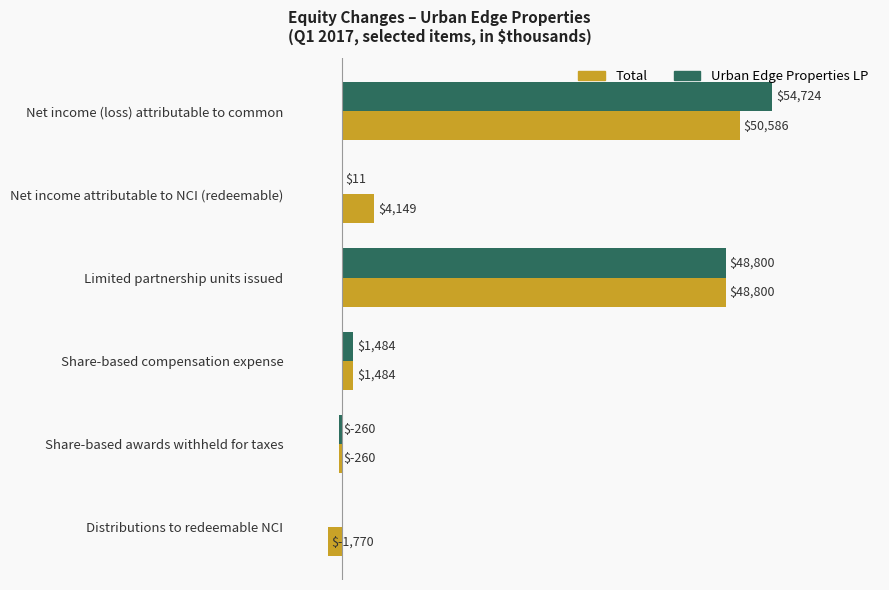

Is the value of Urban Edge Properties LP at Net income (loss) attributable to common greater than the value of Total at Share-based compensation expense?

Yes